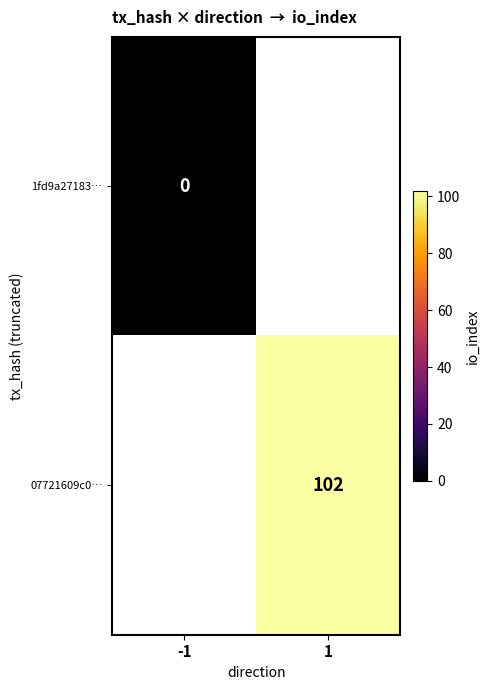

The value of 07721609c0… at 1 is 40. True or false?

False